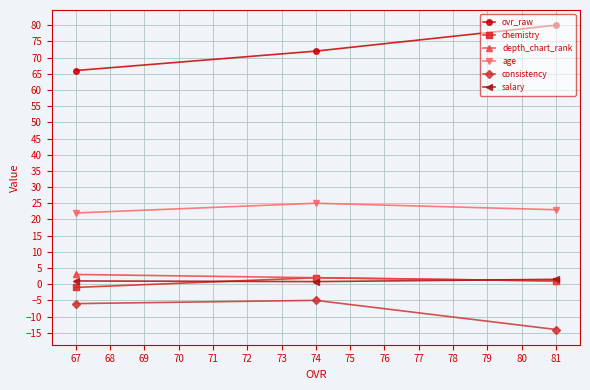

Rank the series by their maximum value, from lowest to highest.

consistency, salary, chemistry, depth_chart_rank, age, ovr_raw